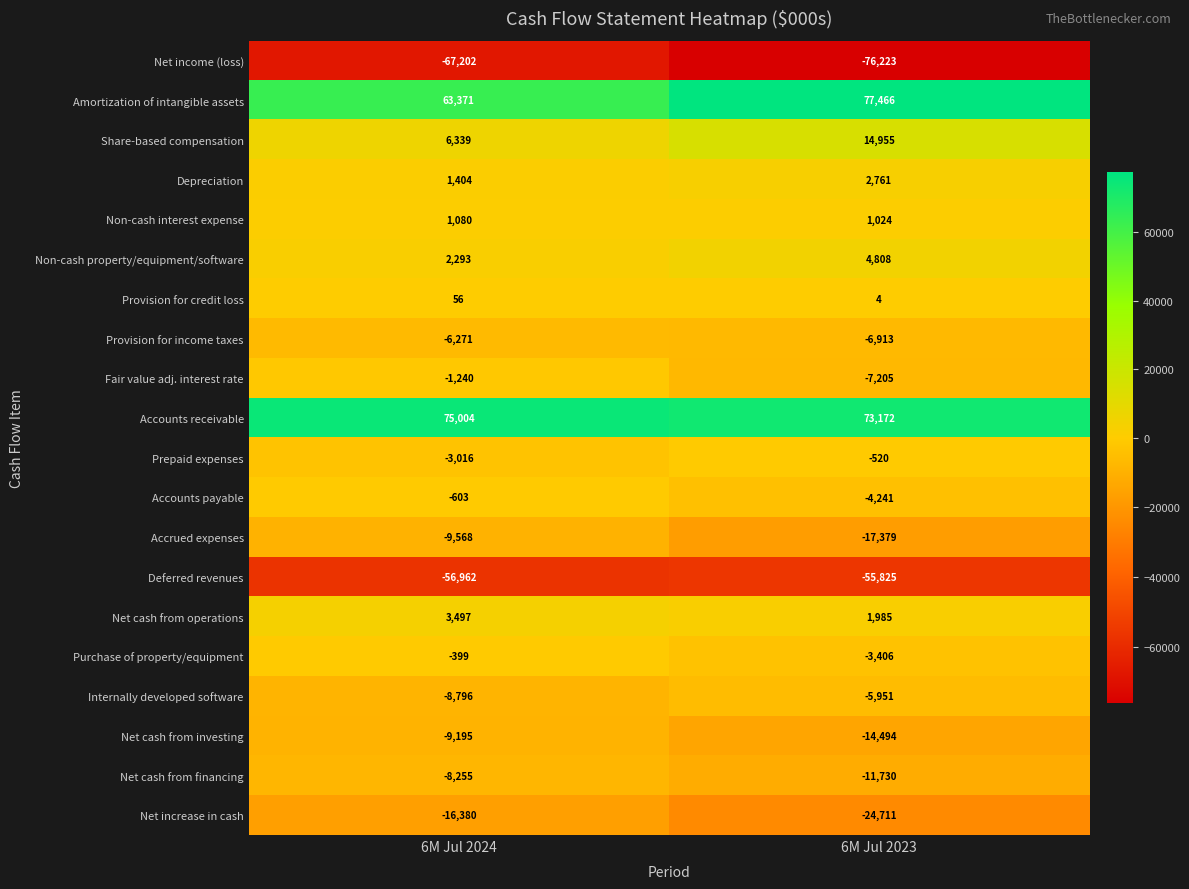

Is it true that Amortization of intangible assets equals 63371 at 6M Jul 2024?

True